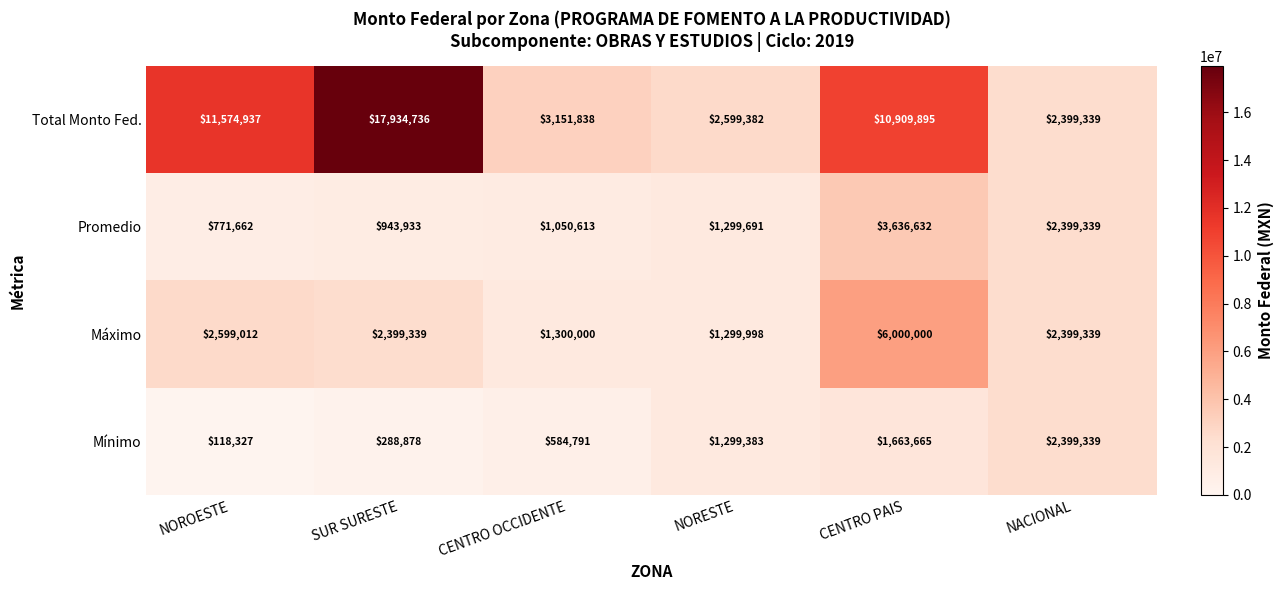

Which category has the lowest value in the Máximo series?

NORESTE